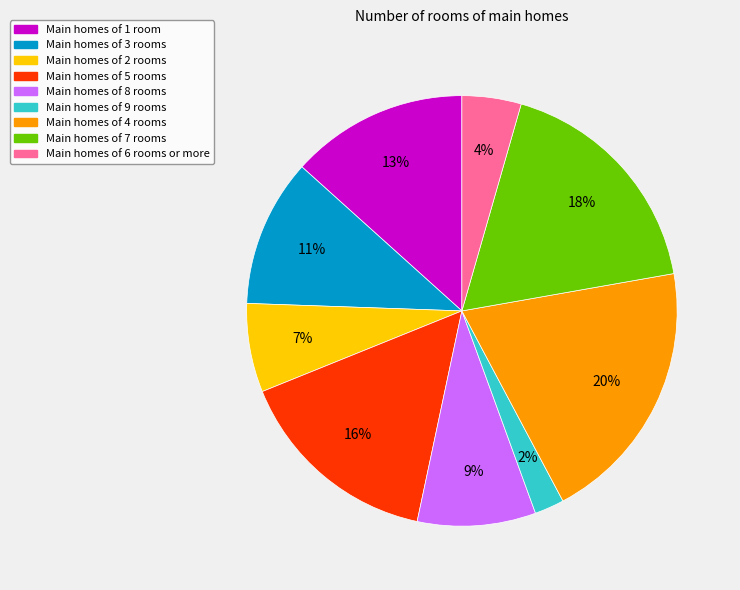

To the nearest percent, what is the average slice percentage?

11%